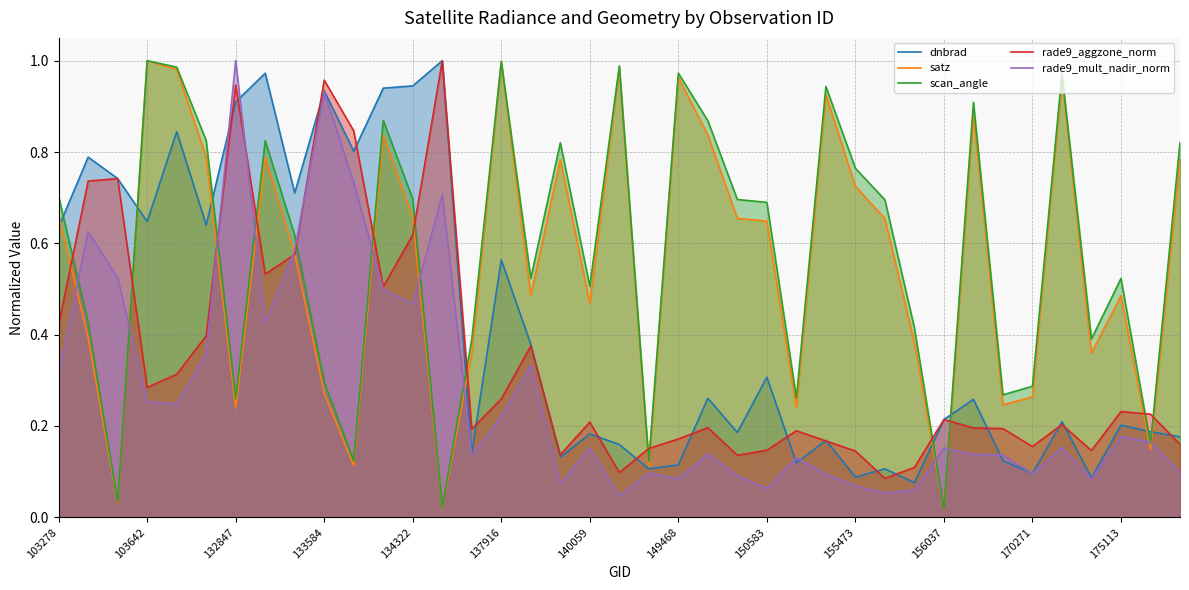

How many lines are shown in the chart?

5